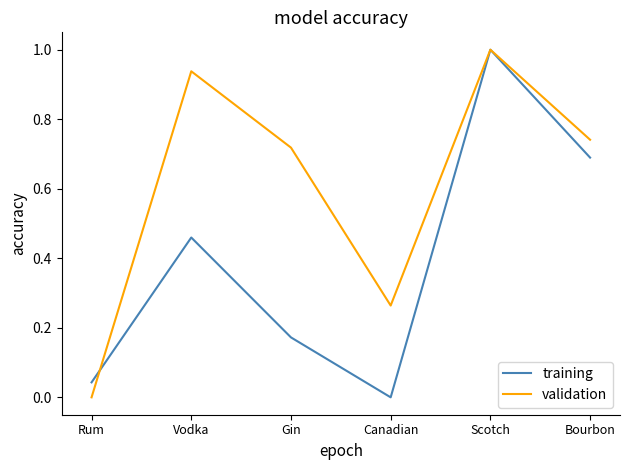

Between Canadian and Bourbon, which series saw the biggest shift?

training